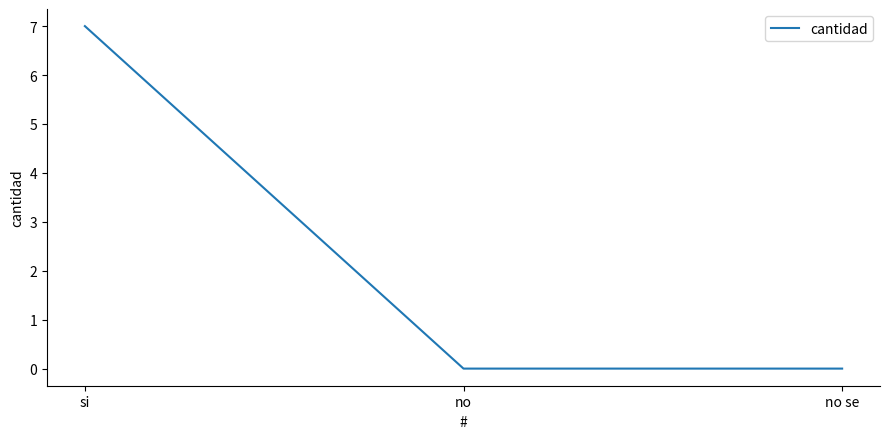

Between no se and si, which is larger?

si